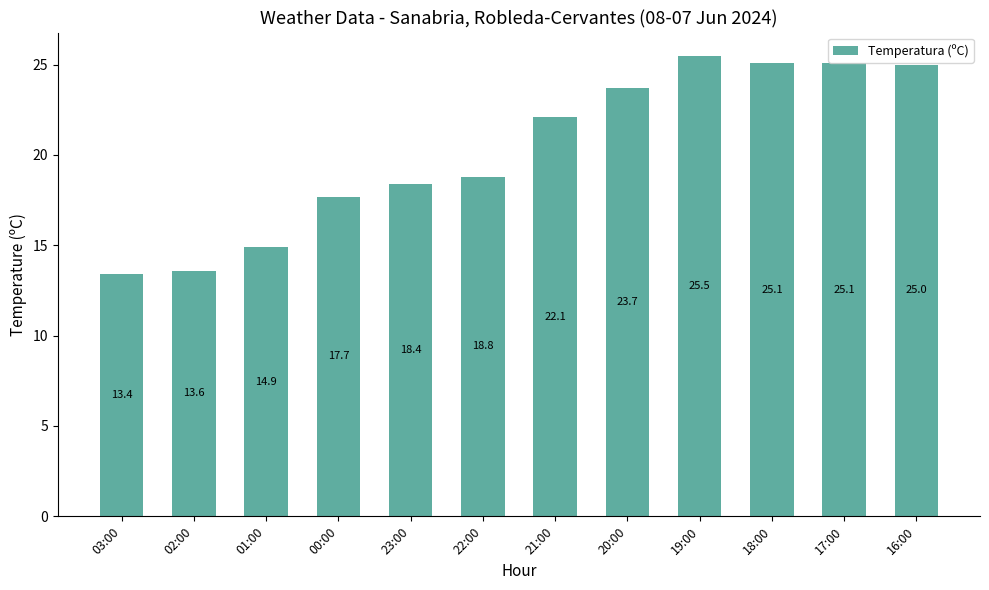

Does the chart contain stacked bars?

No